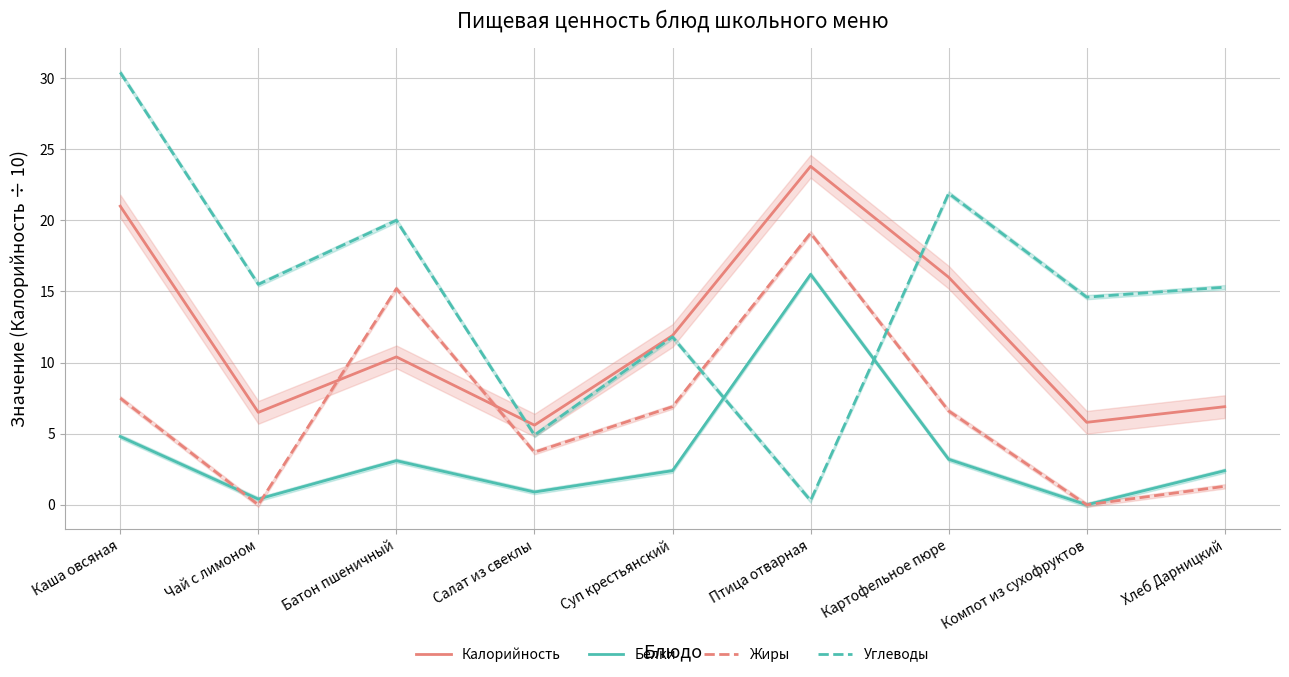

What is the difference between the highest and lowest values at Птица отварная?

23.5